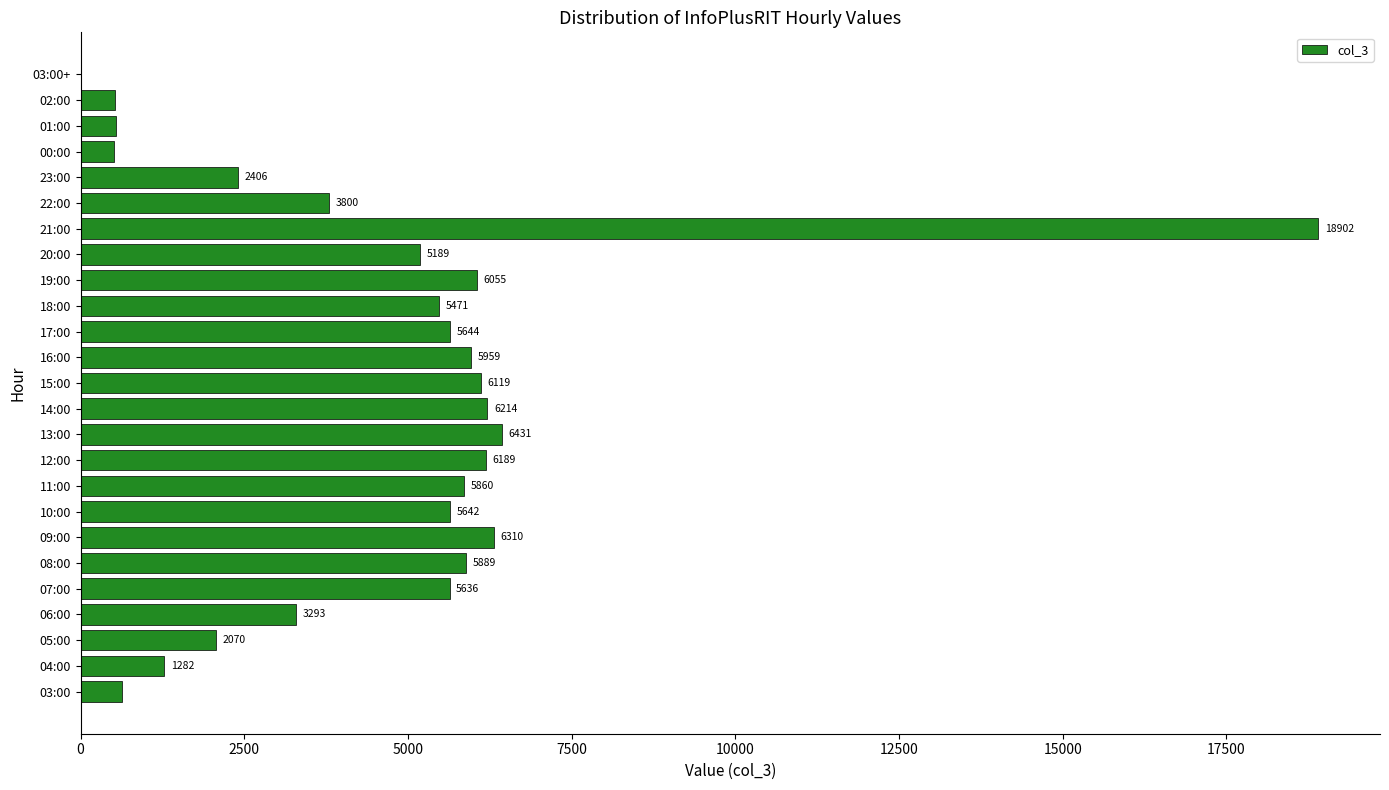

Where is the data nearest to the value 9451?

13:00